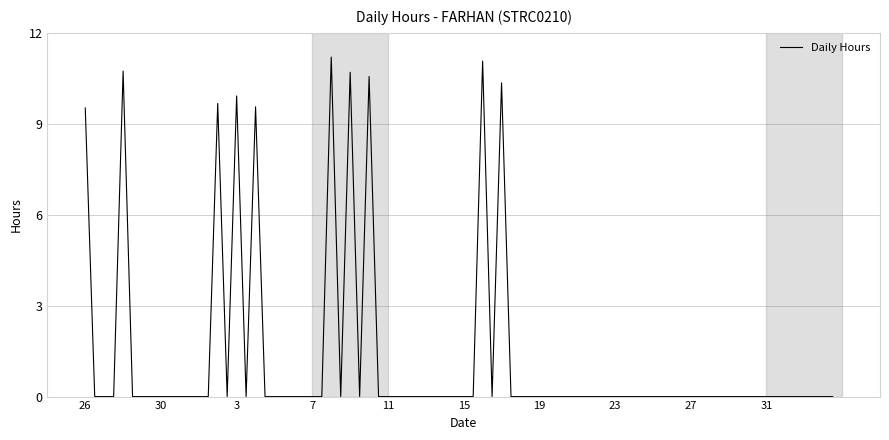

What is the difference between the maximum and minimum values?

11.2